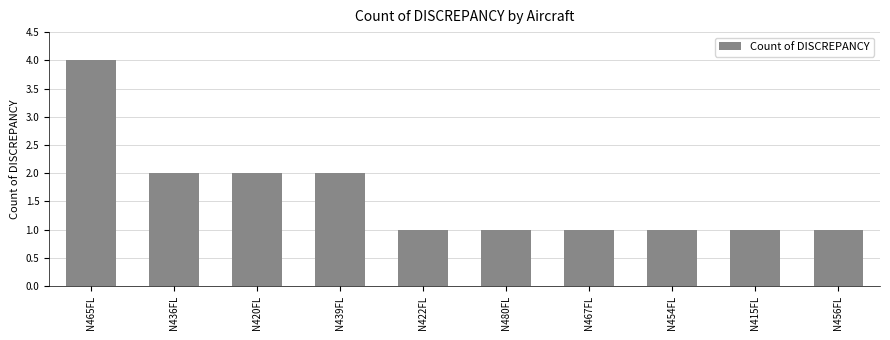

The chart shows a value of 2 at N415FL. True or false?

False